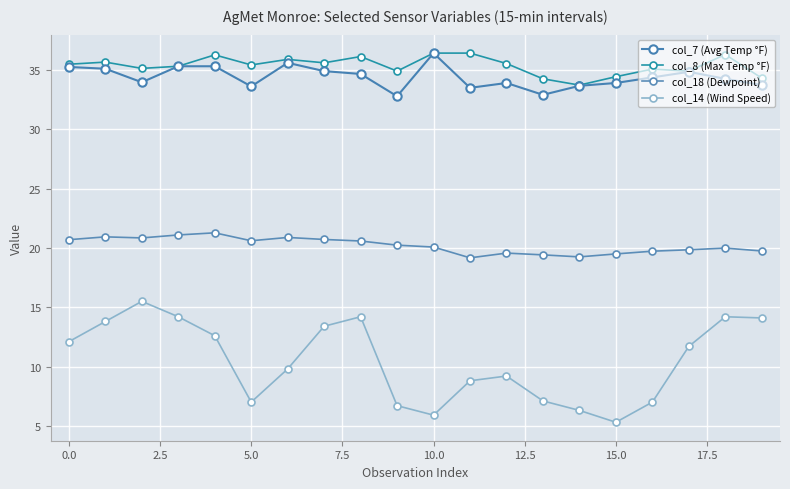

How many lines are shown in the chart?

4